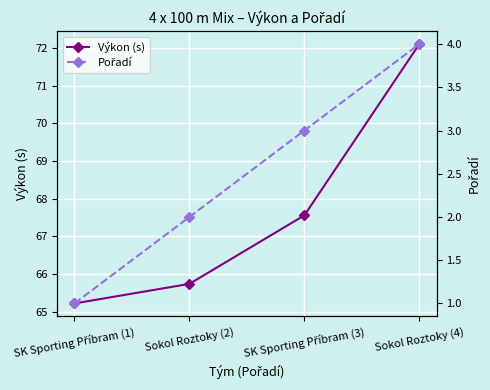

Count the Pořadí values in the range 2 to 4.

3